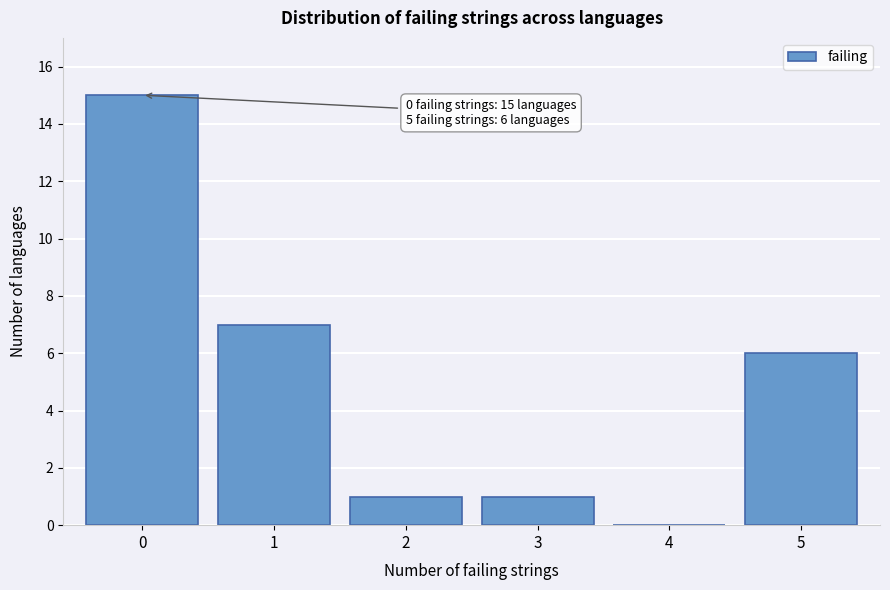

Reading right to left, transcribe all the data shown in this chart.

5=6	4=0	3=1	2=1	1=7	0=15